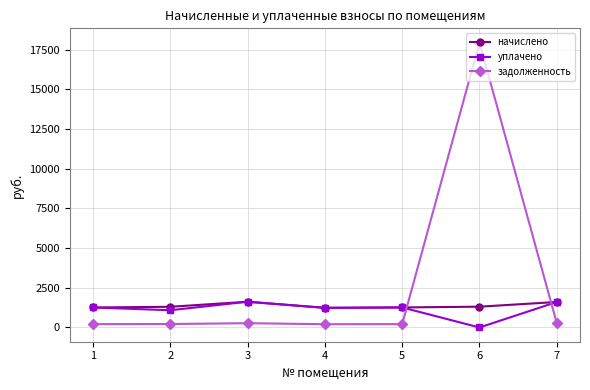

What is the value of the начислено point at the 6th from the left?

1310.2